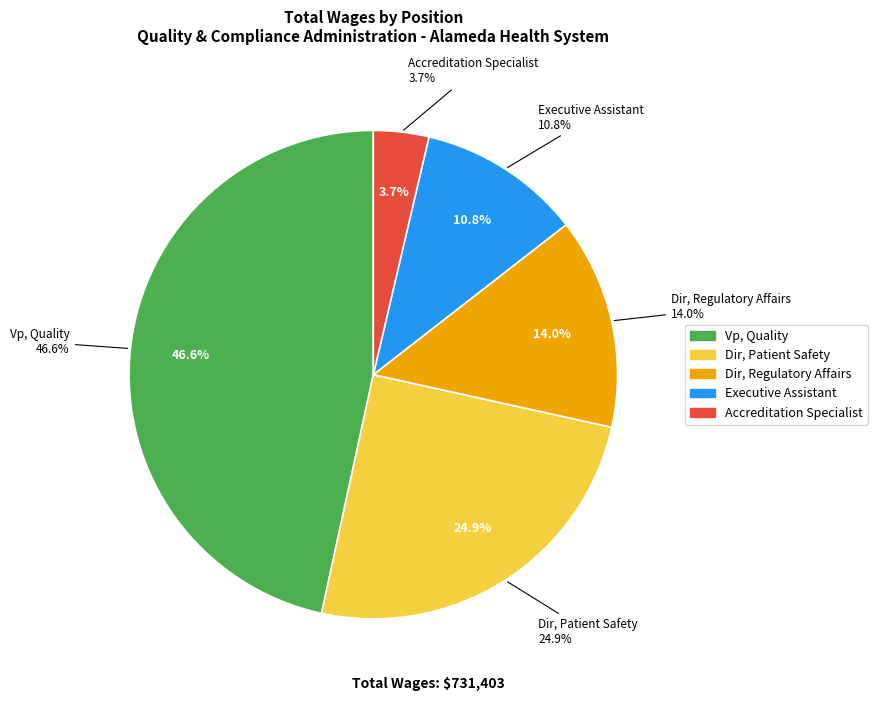

Between Dir, Regulatory Affairs and Dir, Patient Safety, which is larger?

Dir, Patient Safety